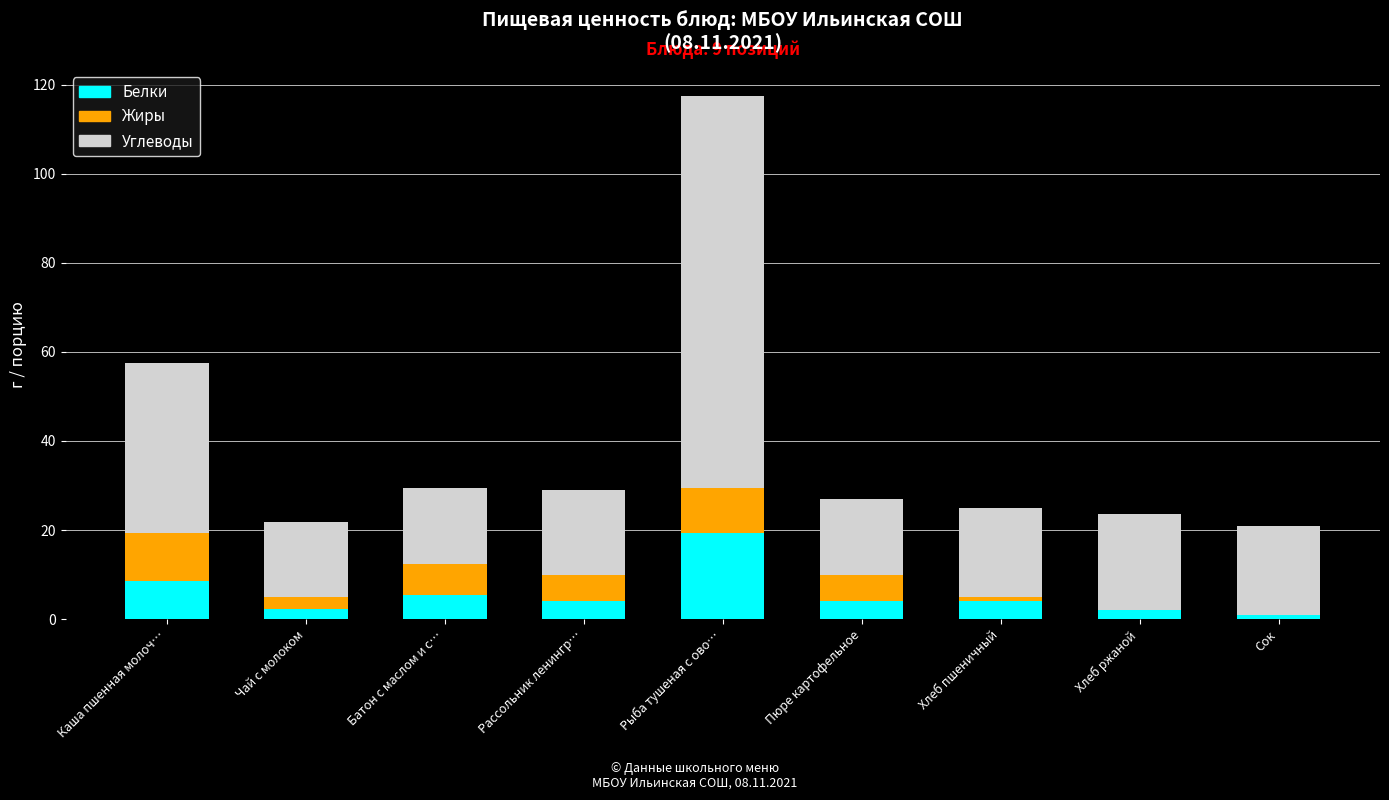

At which category is the sum across all series the highest?

Рыба тушеная с ово…